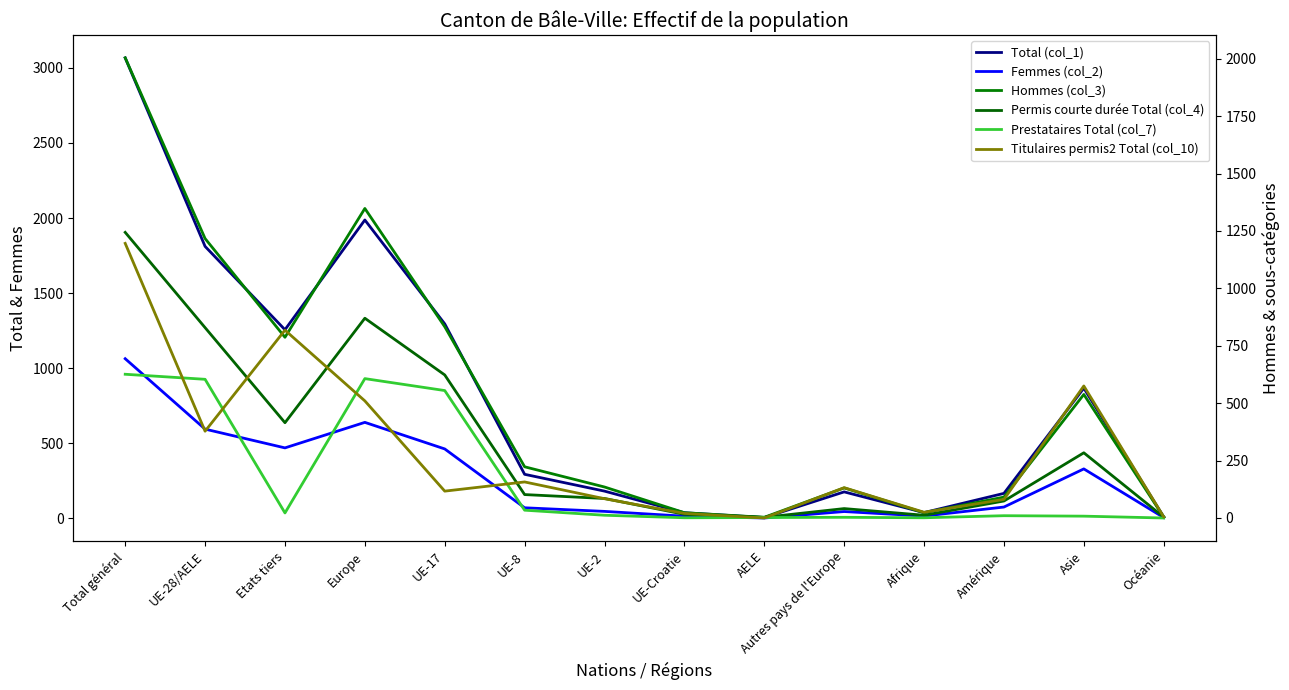

How many intersections are there between Titulaires permis2 Total (col_10) and Hommes (col_3)?

5